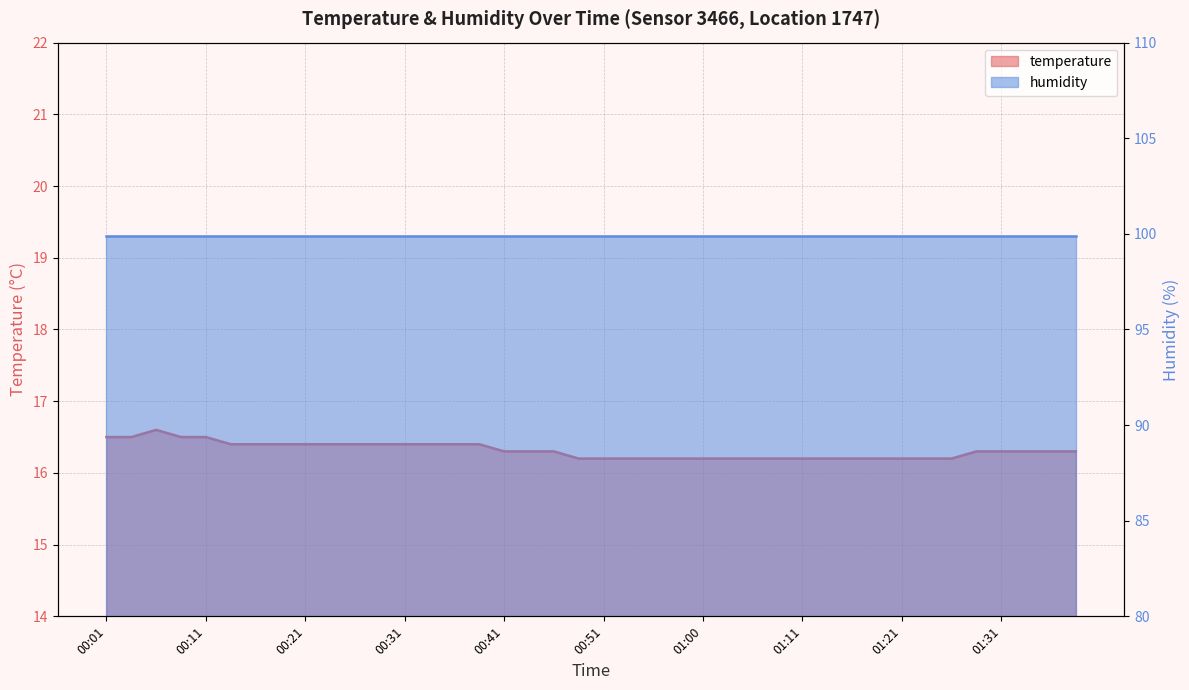

Which has a higher value, 00:51 or 00:38?

00:38